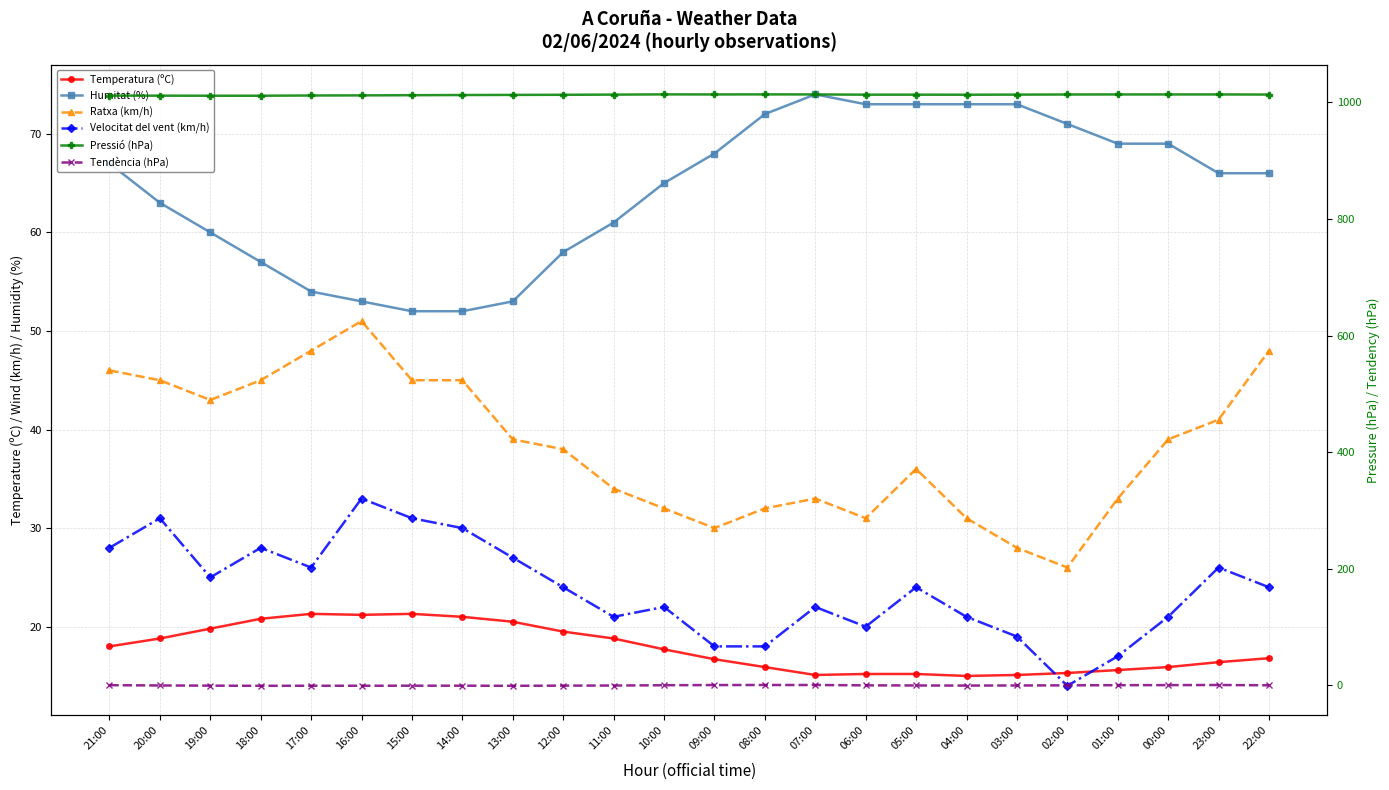

What is the sum of the Humitat (%) values at 20:00 and 19:00?

123.0